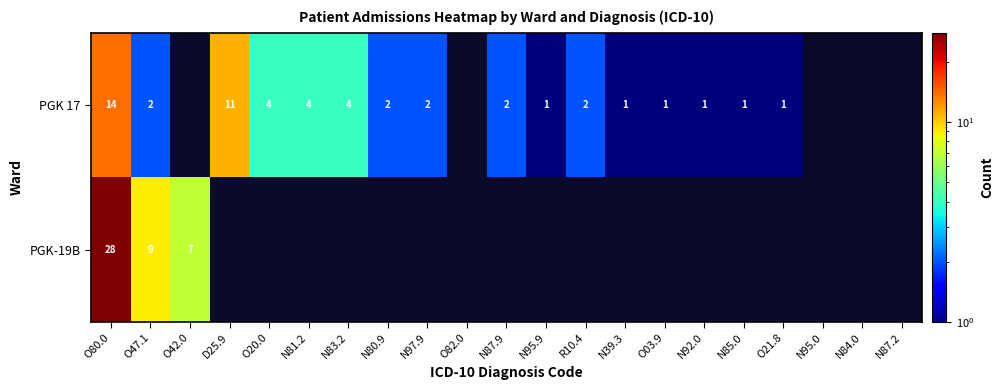

Is it true that PGK 17 equals 2 at N97.9?

True